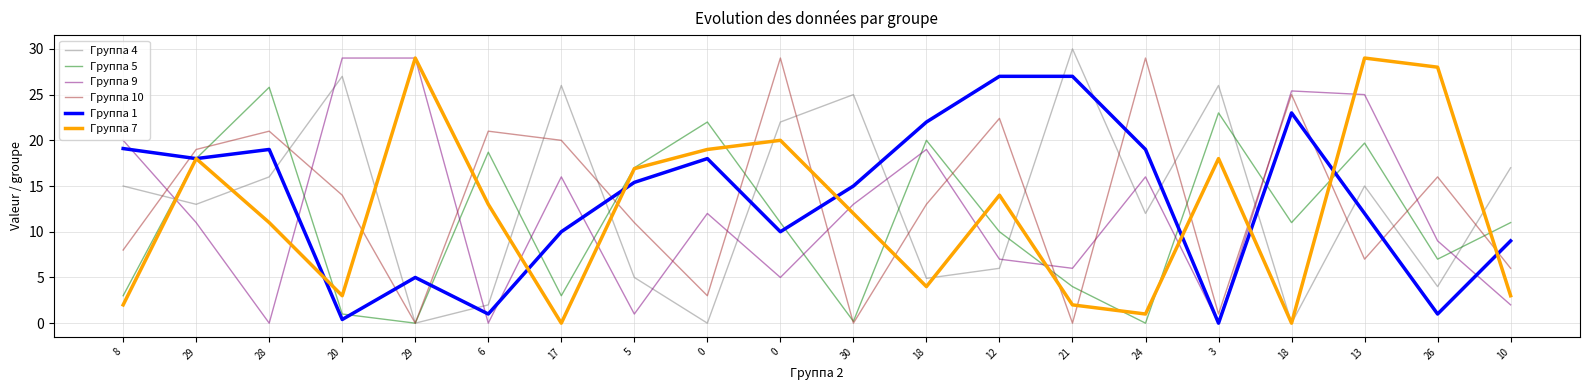

What is the label of the 17th point from the right?

20